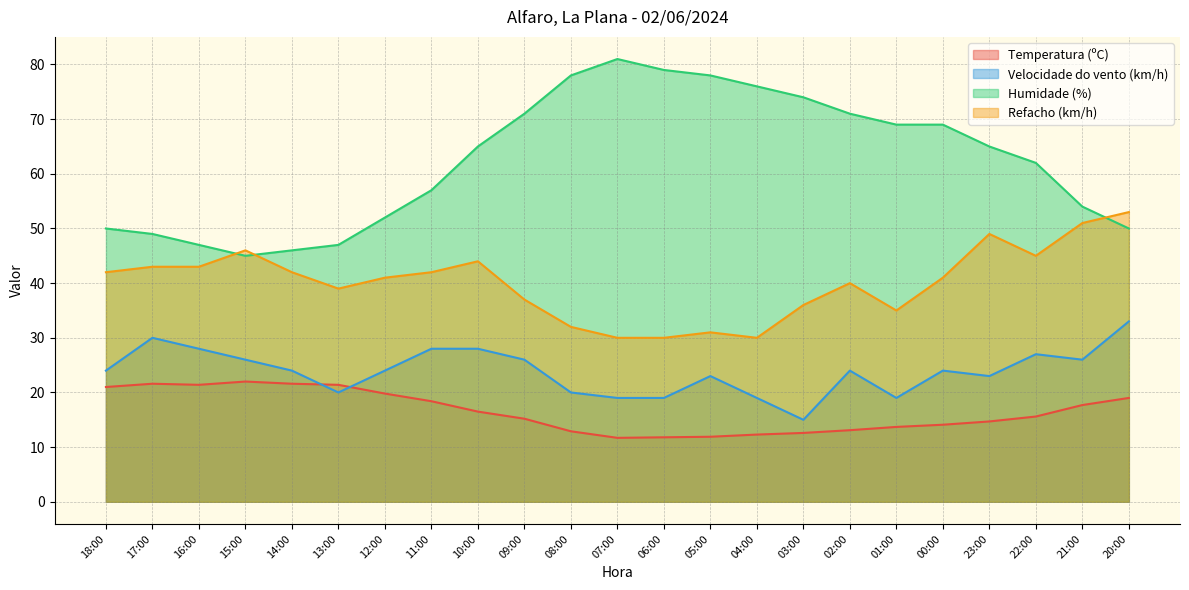

Is it true that Velocidade do vento (km/h) equals 34.3 at 05:00?

False